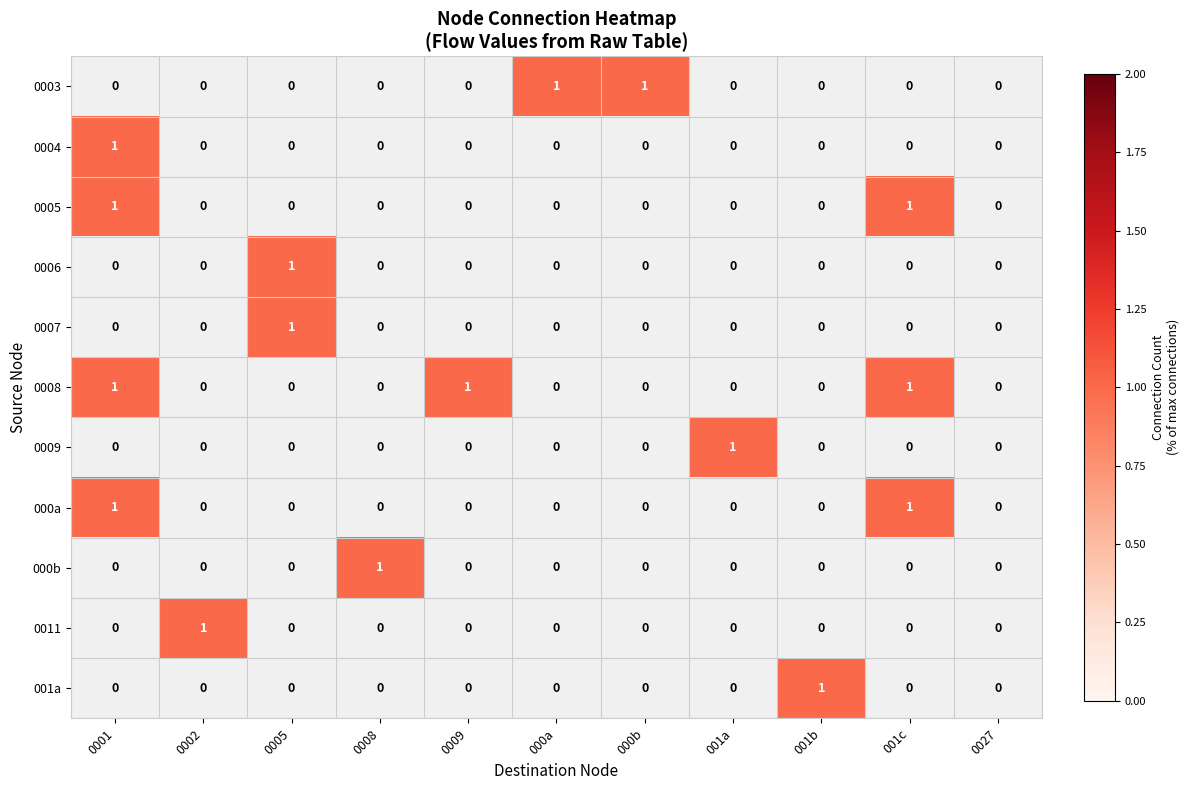

Rank the series by their average value, from highest to lowest.

0003, 0004, 0005, 0006, 0007, 0008, 0009, 000a, 000b, 0011, 001a